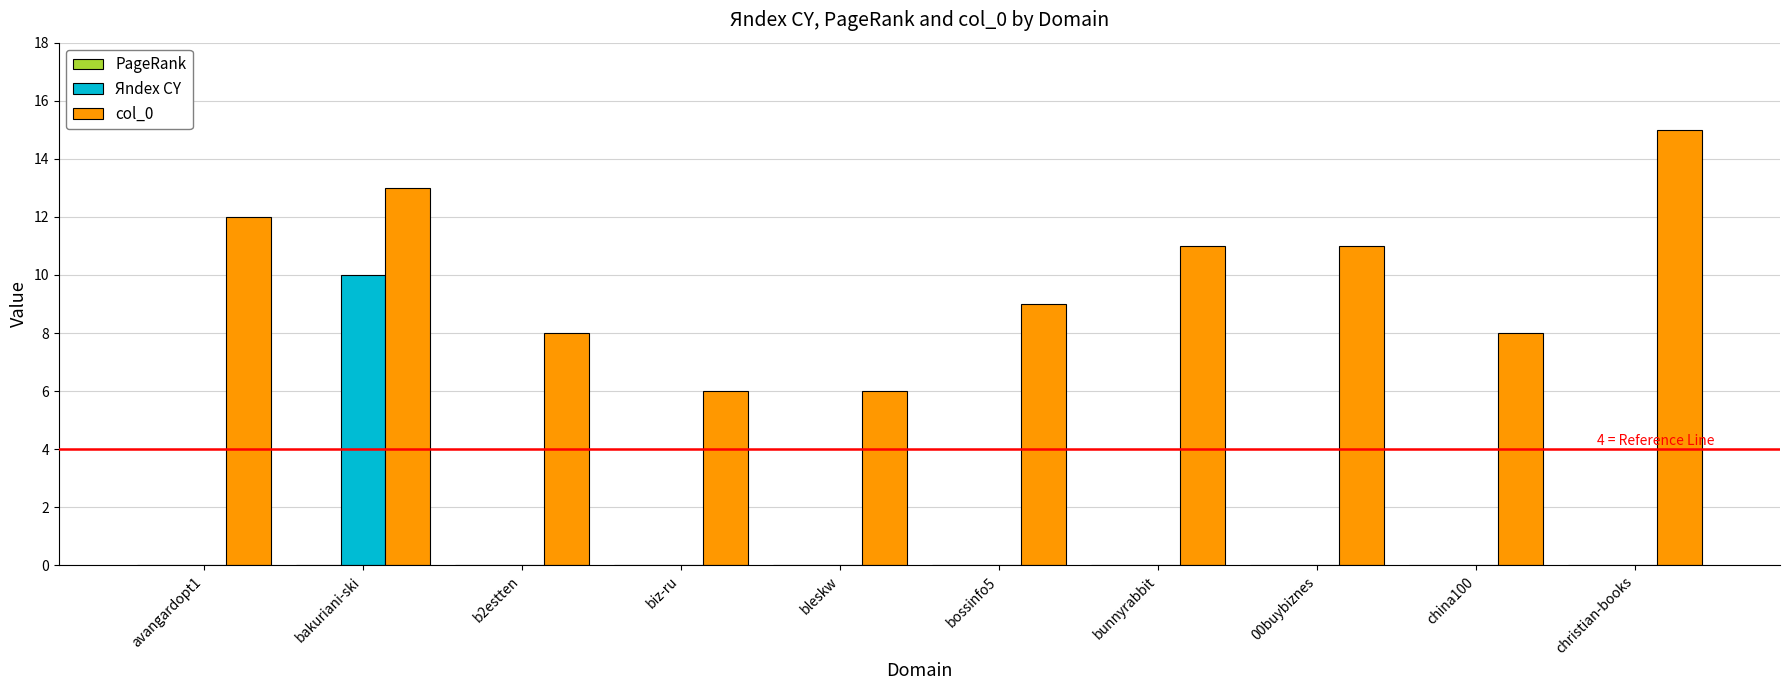

Is the value of Яndex CY at bossinfo5 greater than the value of col_0 at avangardopt1?

No